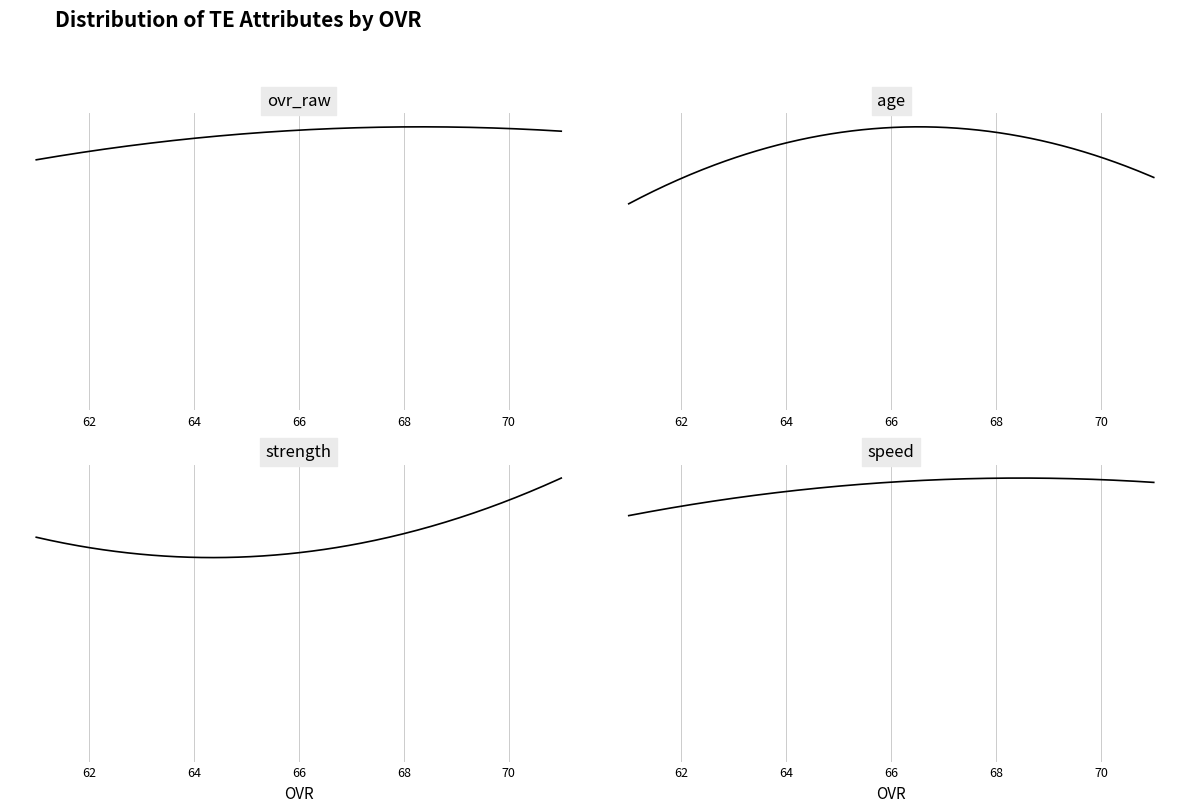

Which series has the widest spread of values?

strength